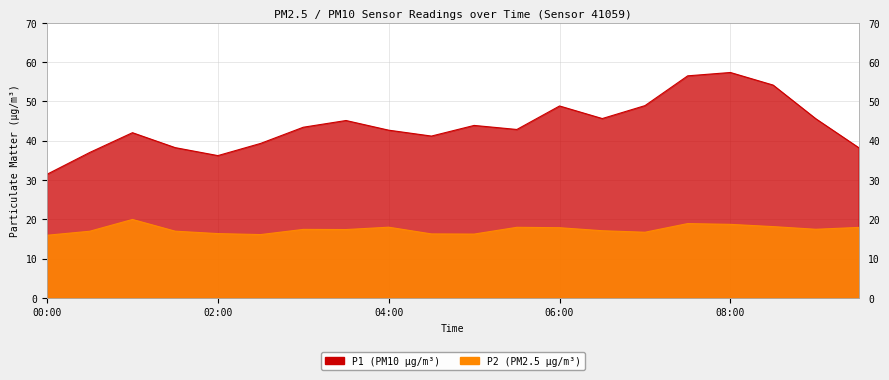

At which label does P2 first exceed 17?

01:00